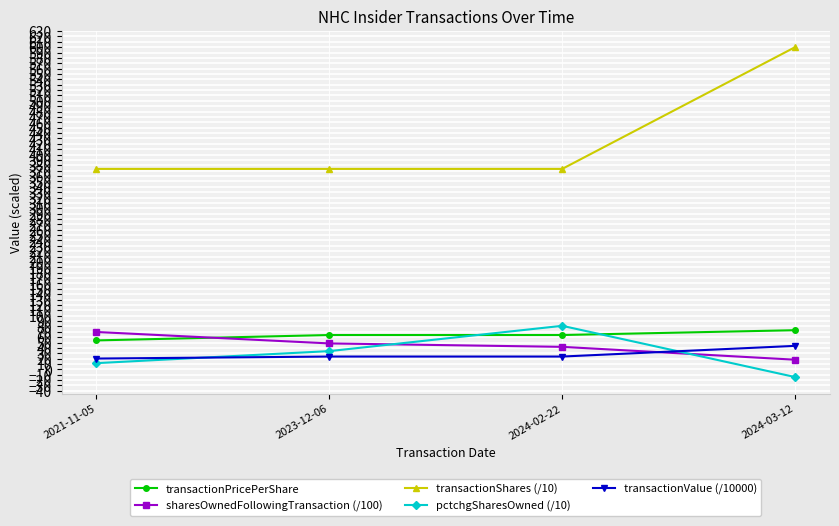

At 2024-02-22, list the series in order from largest to smallest.

transactionShares (/10), pctchgSharesOwned (/10), transactionPricePerShare, sharesOwnedFollowingTransaction (/100), transactionValue (/10000)